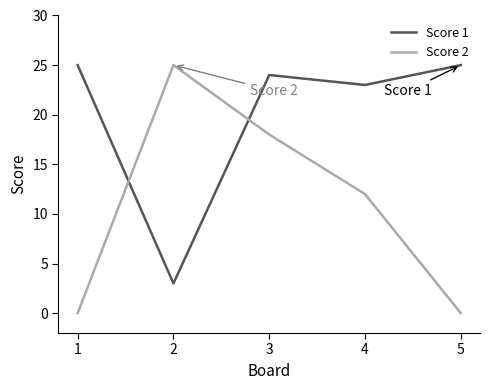

What is the spread (max minus min) of values at 4?

11